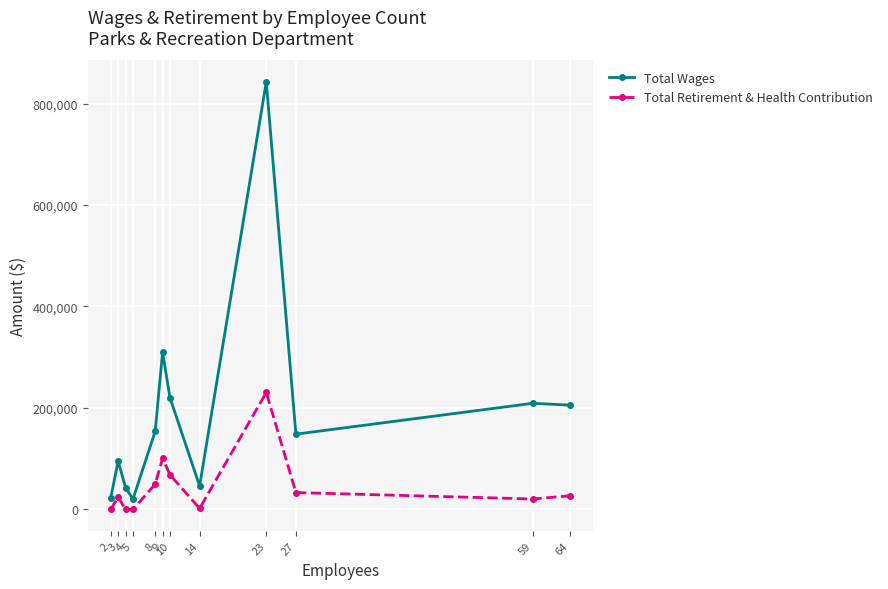

Which series changed the most between 3 and 14?

Total Wages